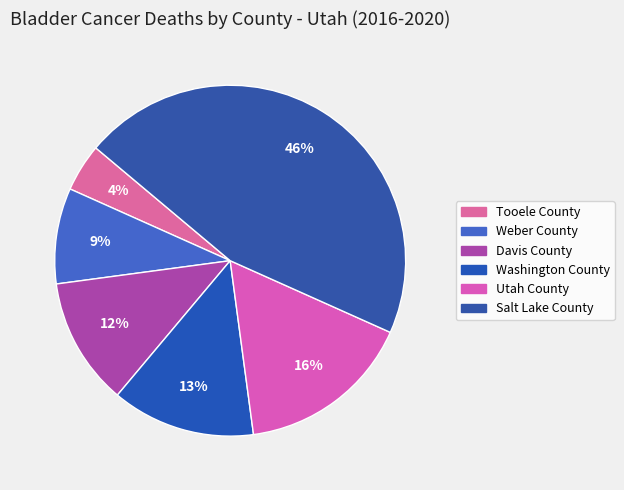

Rank the categories by value from highest to lowest.

Salt Lake County, Utah County, Washington County, Davis County, Weber County, Tooele County